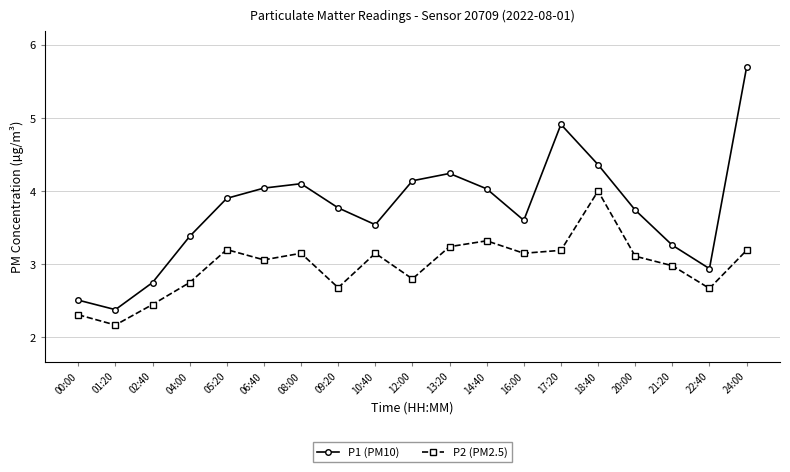

Which series has the widest spread of values?

P1 (PM10)